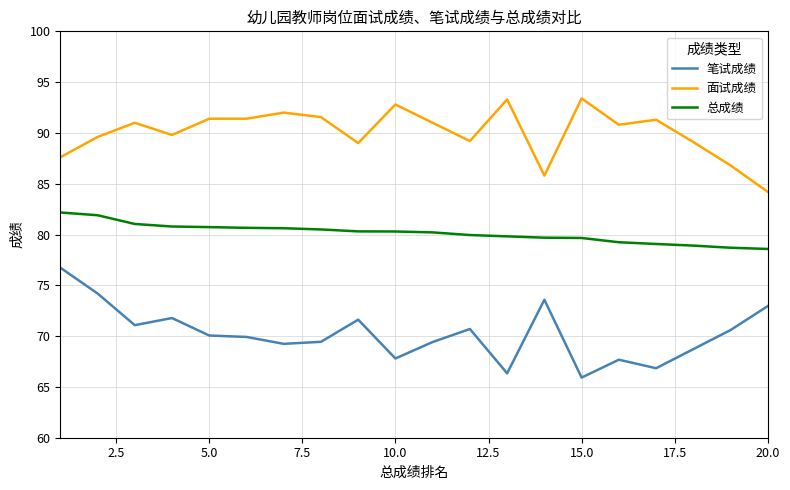

What is the difference between the maximum and minimum values in the 笔试成绩 series?

10.8